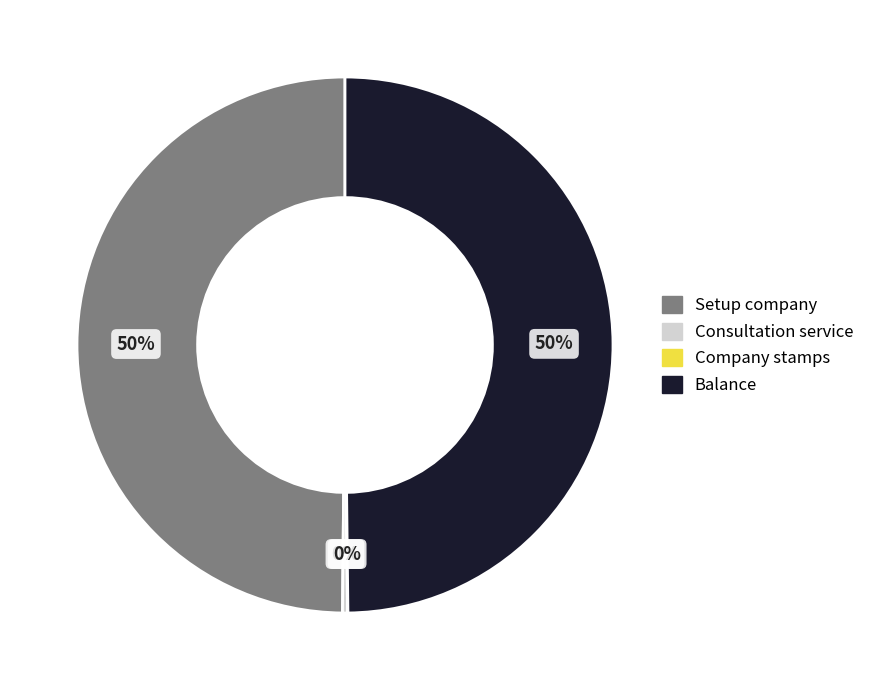

Does Consultation service account for over 50% of the chart?

No